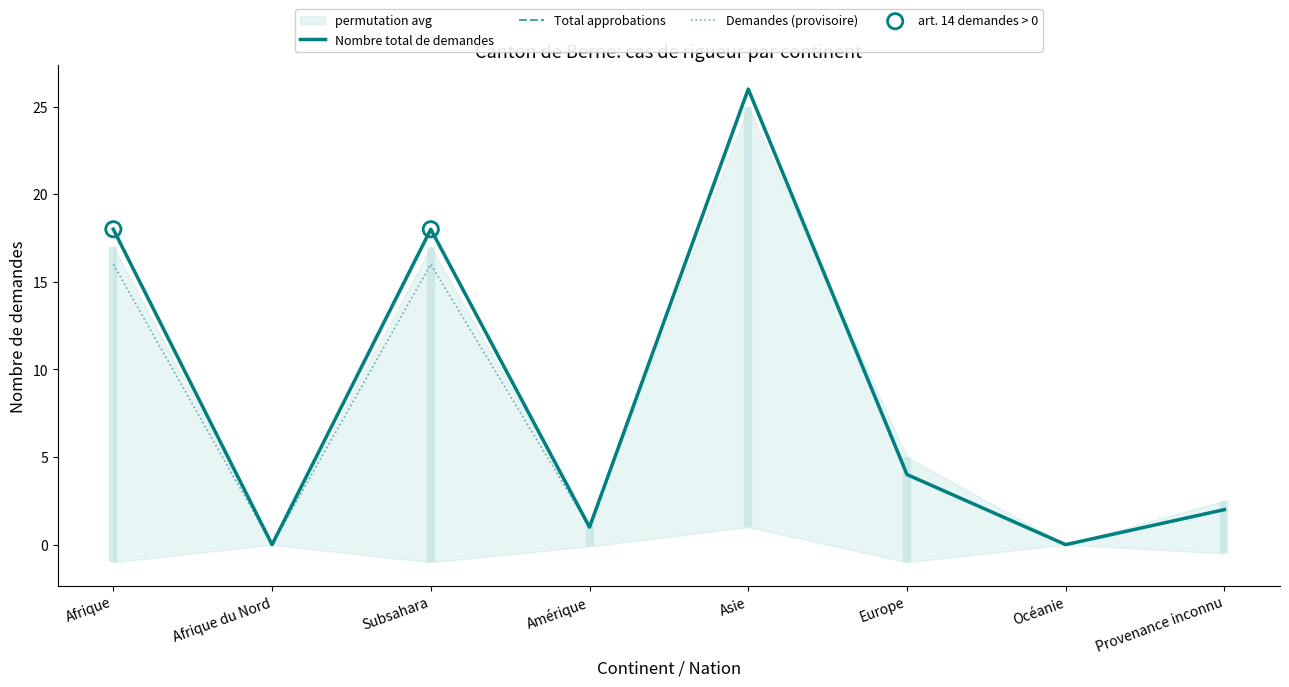

Which series reaches the maximum Y coordinate?

Nombre total de demandes